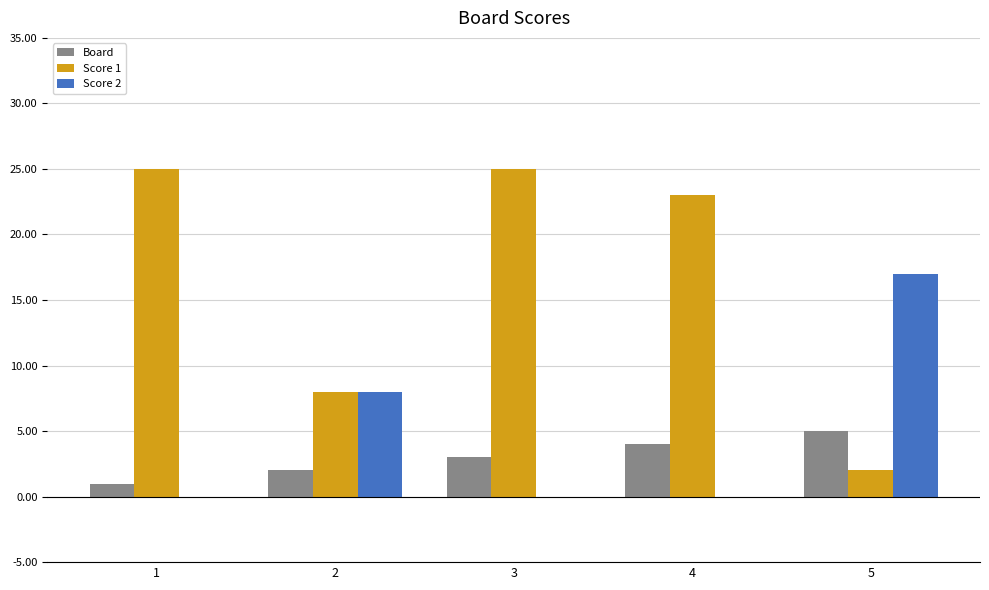

What is the difference between the Board values at 3 and 1?

2